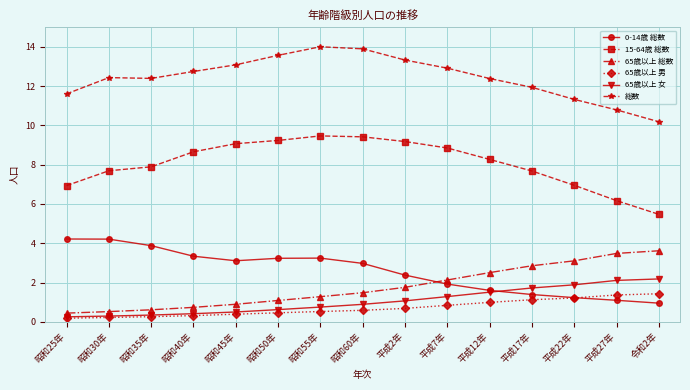

True or false: 65歳以上 男 and 総数 intersect in this chart.

False